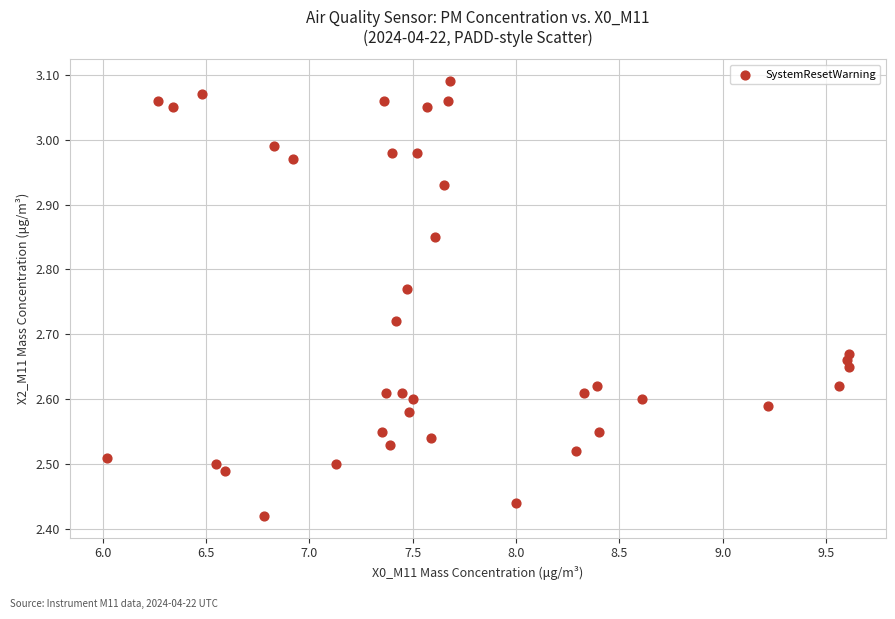

What is the range of Y values (max minus min)?

0.7